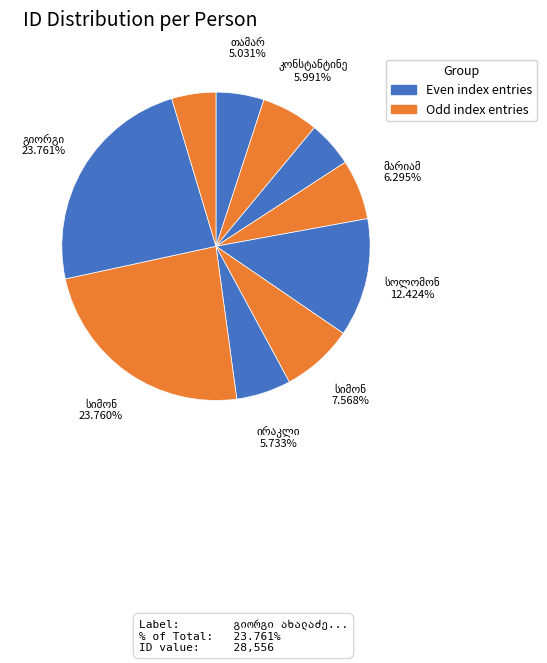

Between ვარდენ ბეკოს ძე მიქაძე and თამარ ტარუაშვილი, which is larger?

თამარ ტარუაშვილი